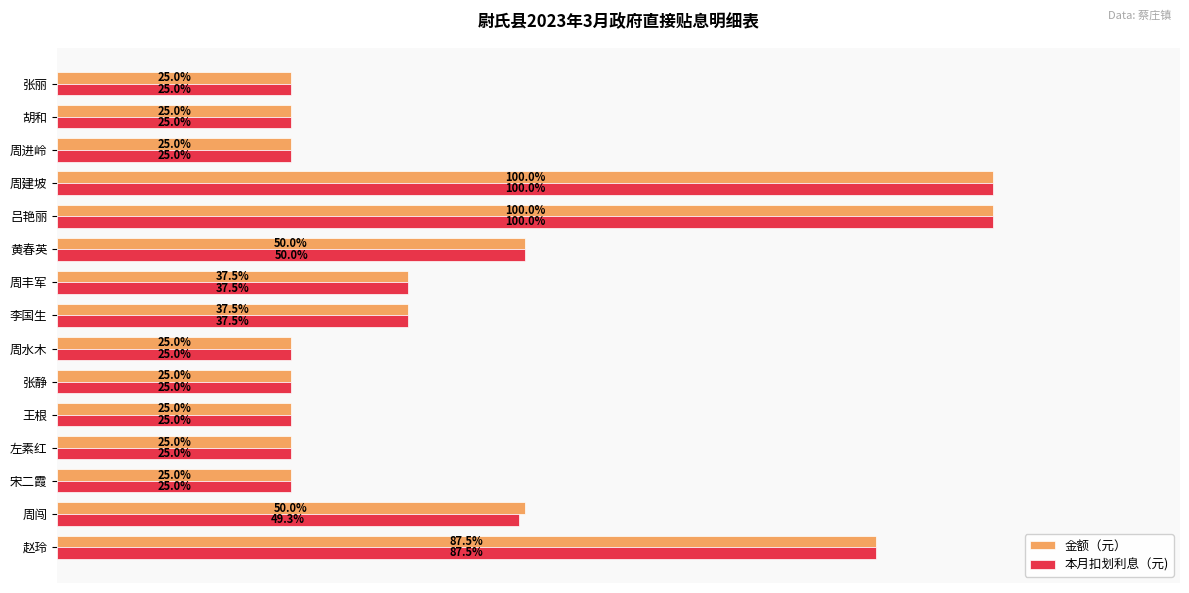

At which label is 本月扣划利息（元) closest to 62?

黄春英